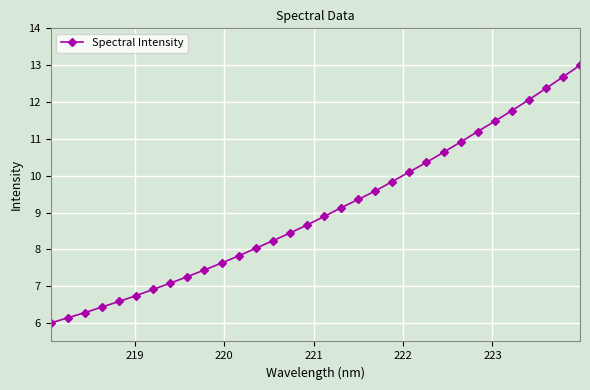

True or false: there are more than 1 points higher than both neighbors.

False